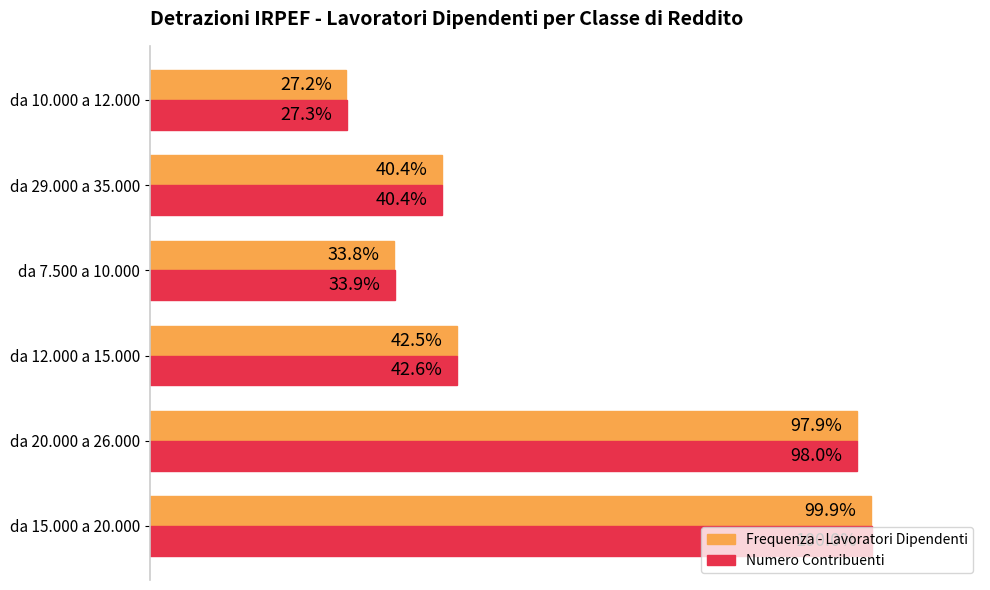

Where is Numero Contribuenti nearest to the value 63?

da 12.000 a 15.000